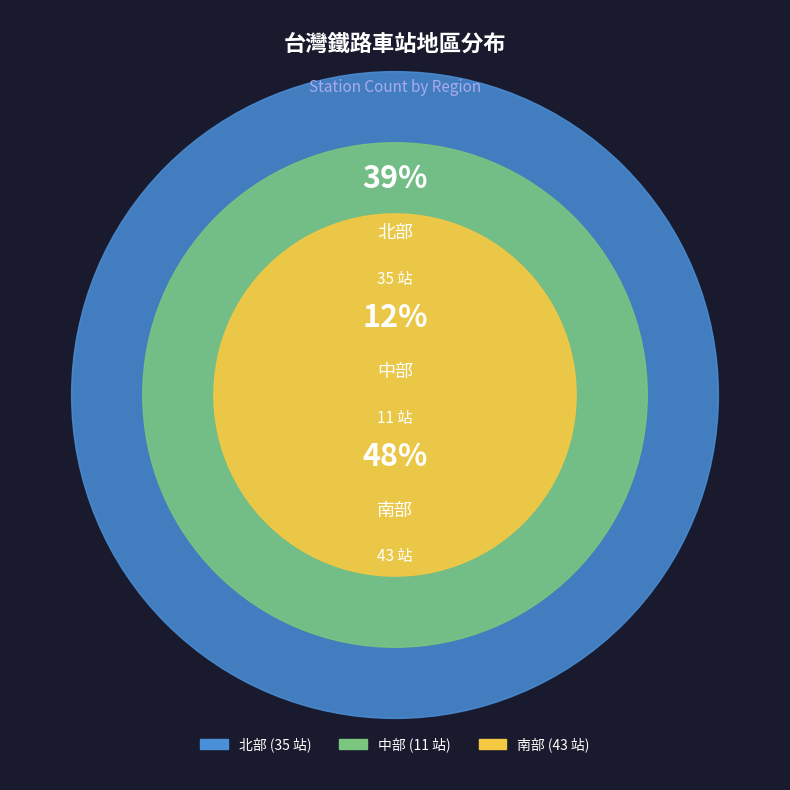

Which category has the biggest portion of the pie?

南部